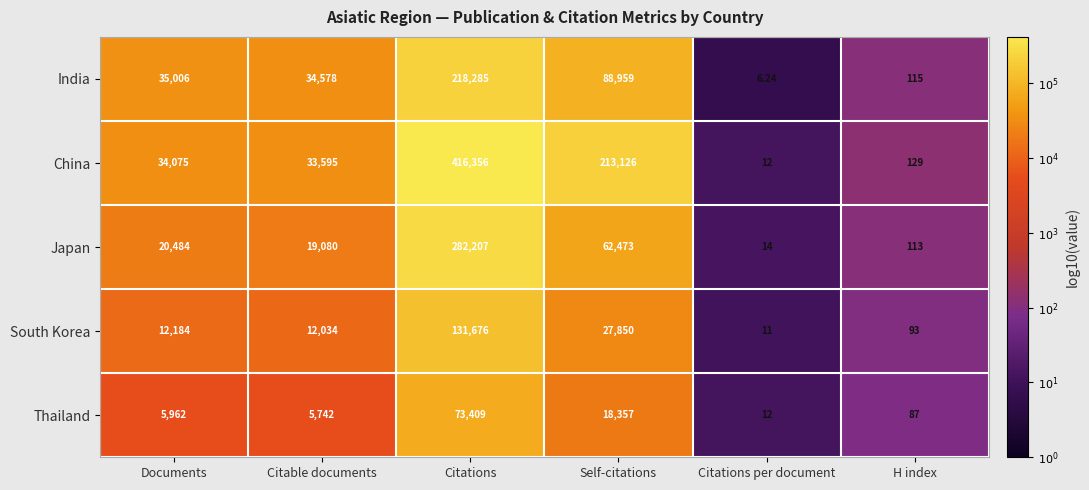

At which label does South Korea reach its minimum?

Citations per document